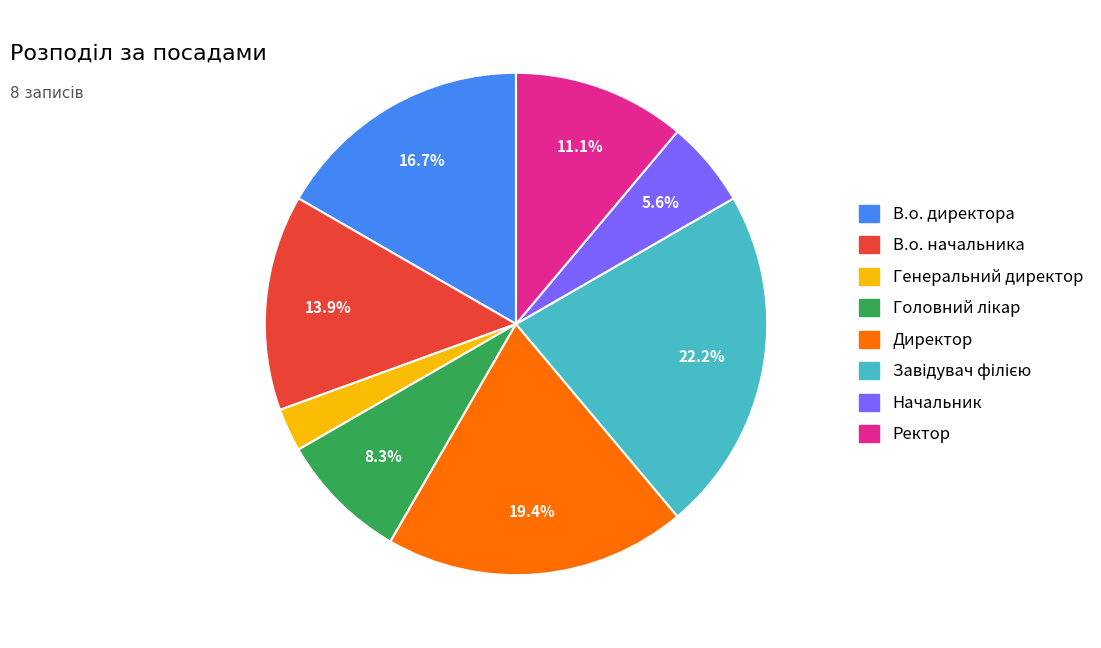

Is there a majority slice in this chart?

No